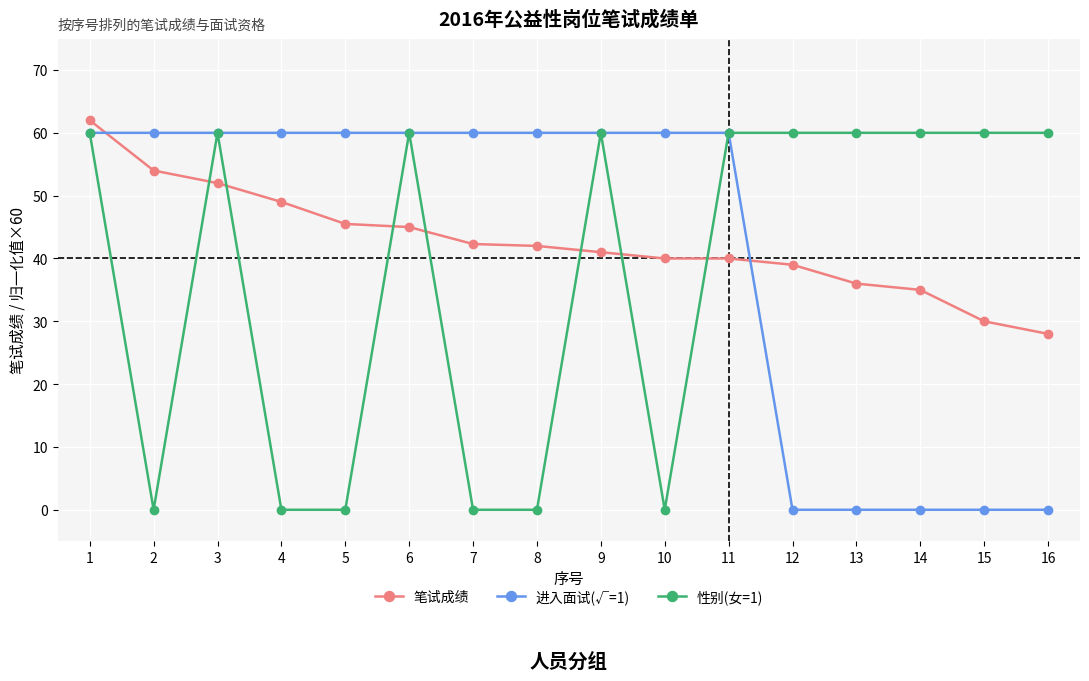

Where do 笔试成绩 and 性别(女=1) first cross each other?

2 and 3